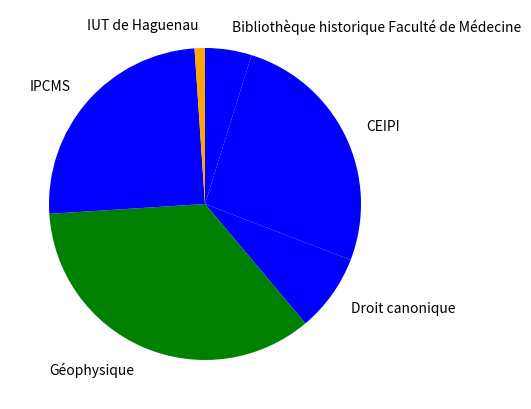

Do IUT de Haguenau and Bibliothèque historique Faculté de Médecine together represent more than half of the pie?

No